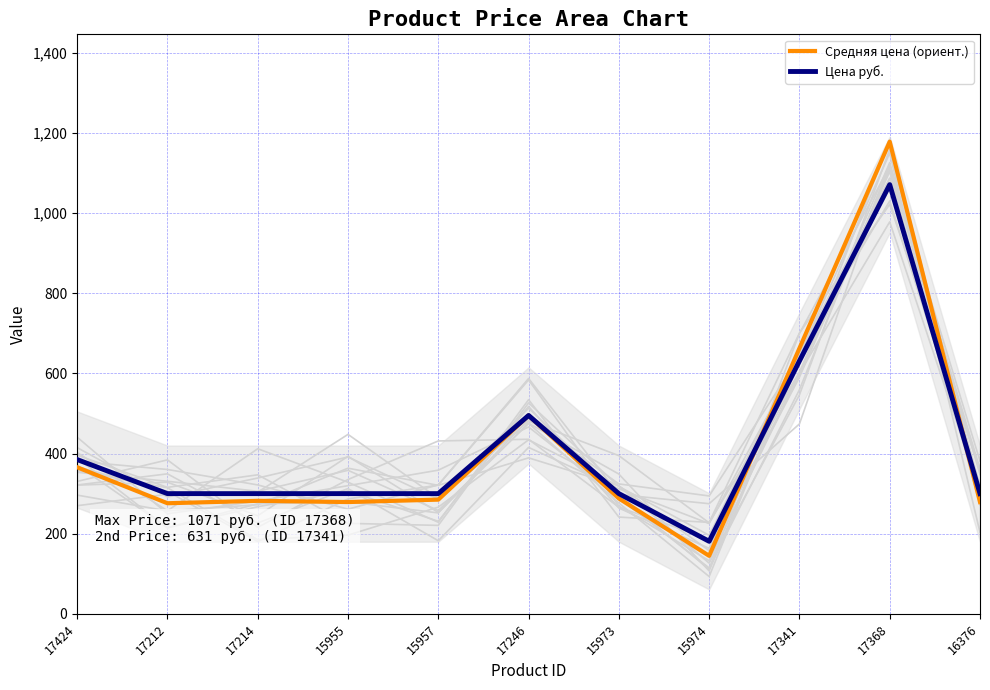

Reading left to right, list all the values displayed in this chart.

Средняя цена (ориент.): 17424=365.8	17212=276.0	17214=282.0	15955=279.0	15957=285.0	17246=495.0	15973=288.0	15974=144.8	17341=662.6	17368=1178.1	16376=279.0
Цена руб.: 17424=385.0	17212=300.0	17214=300.0	15955=300.0	15957=300.0	17246=495.0	15973=300.0	15974=181.0	17341=631.0	17368=1071.0	16376=300.0